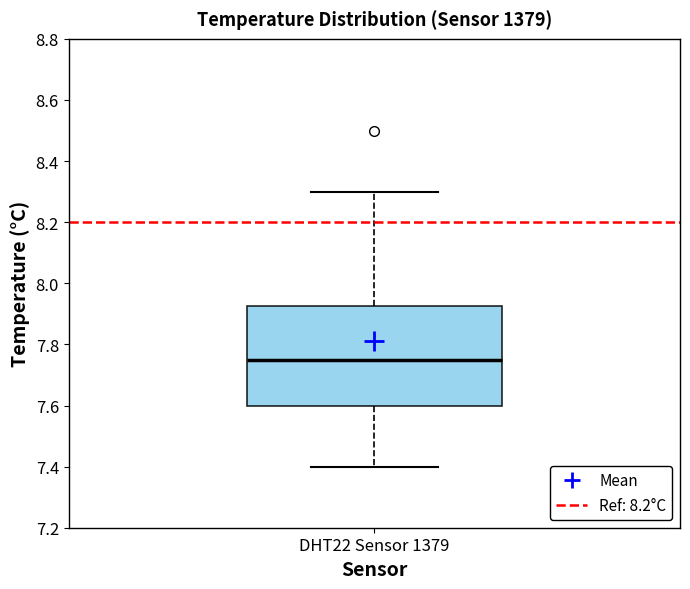

Where is the upper edge of the box for DHT22 Sensor 1379 on the y-axis? The values are not printed on the chart, so give them approximately, as read against the axis.

7.92